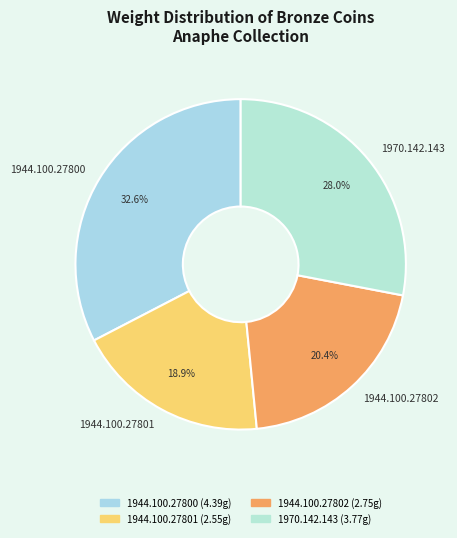

Count the number of slices in the pie.

4